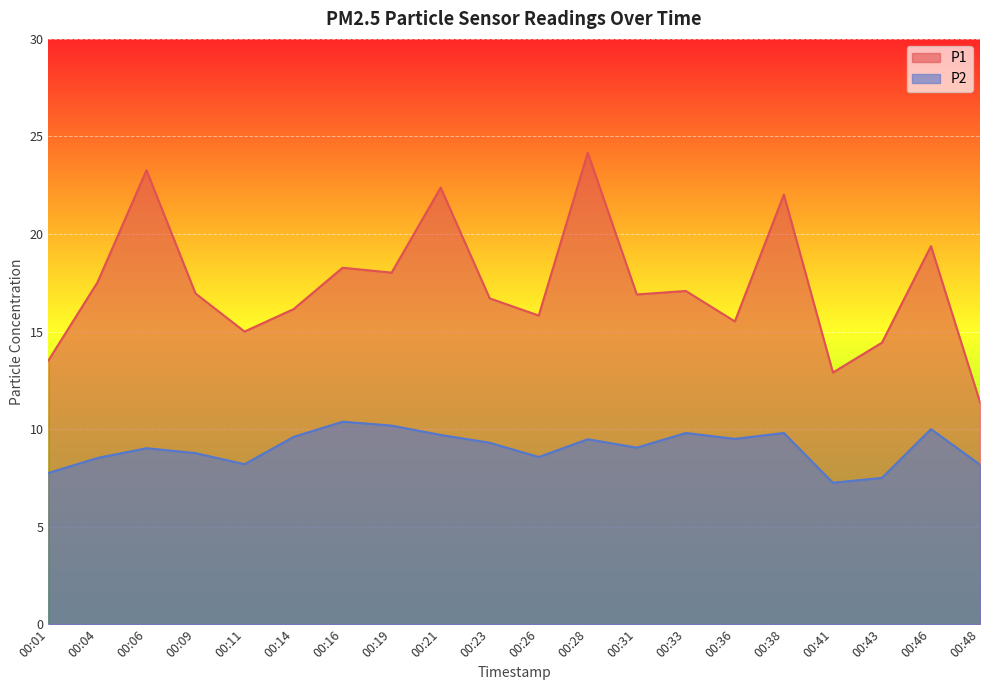

Where is the first local minimum for P1?

00:11